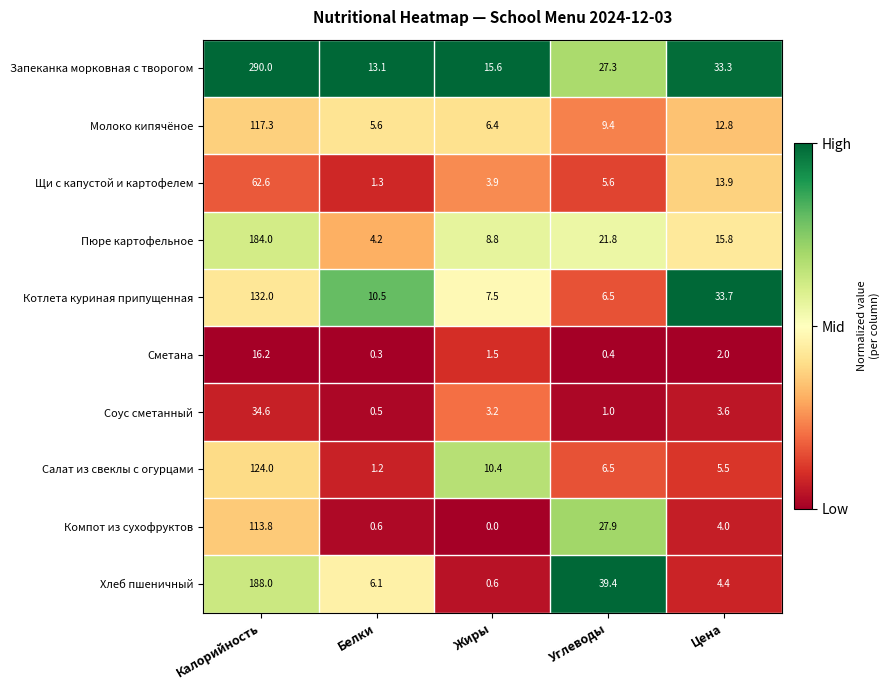

Which series changed the most between Жиры and Цена?

Котлета куриная припущенная